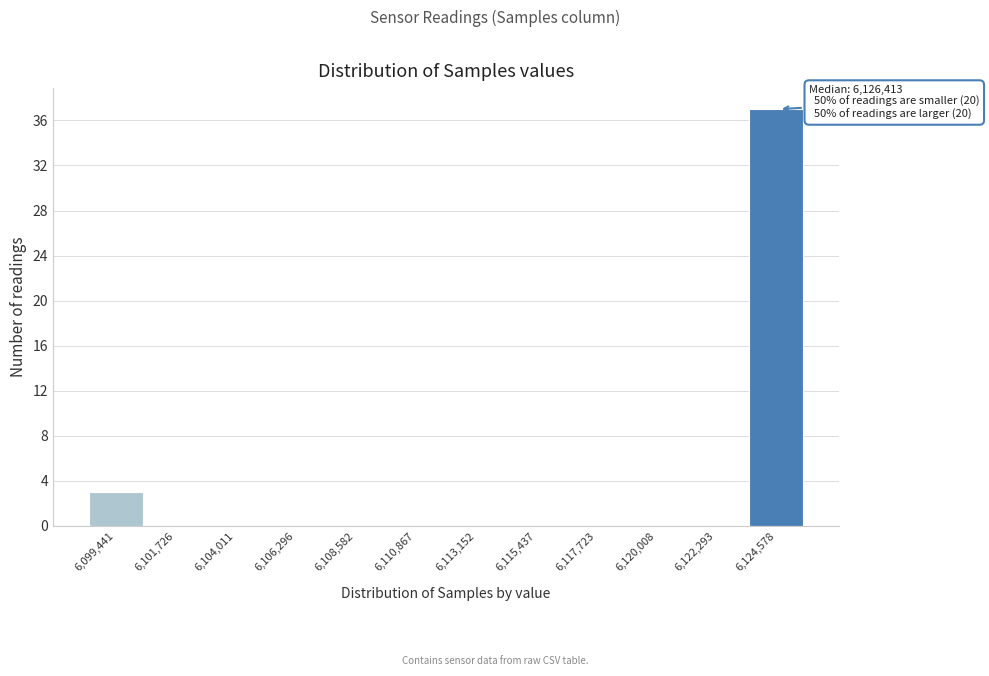

Reading left to right, extract all data points from this chart.

6,099,441=3	6,101,726=0	6,104,011=0	6,106,296=0	6,108,582=0	6,110,867=0	6,113,152=0	6,115,437=0	6,117,723=0	6,120,008=0	6,122,293=0	6,124,578=37